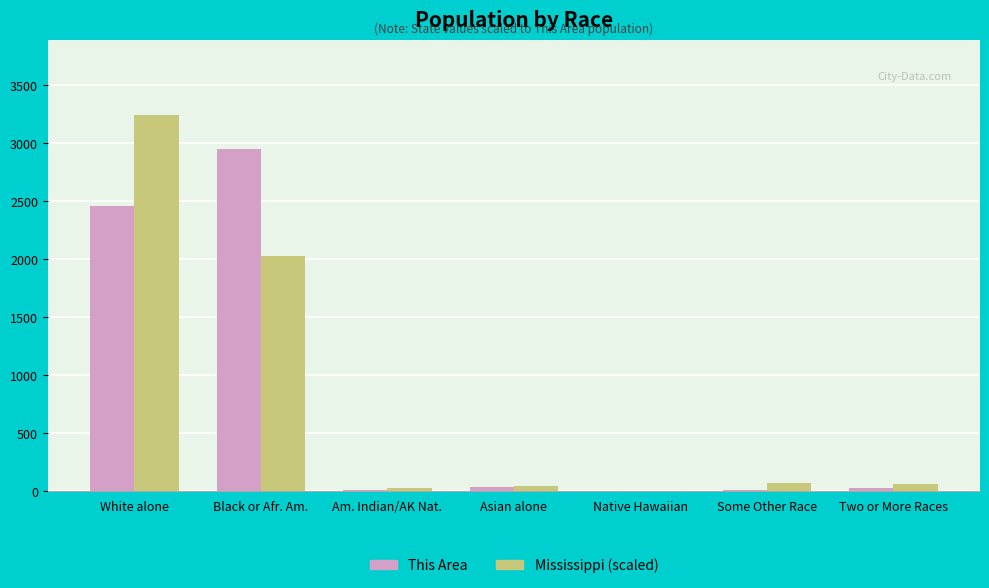

At which category does the chart reach its peak across all series?

White alone